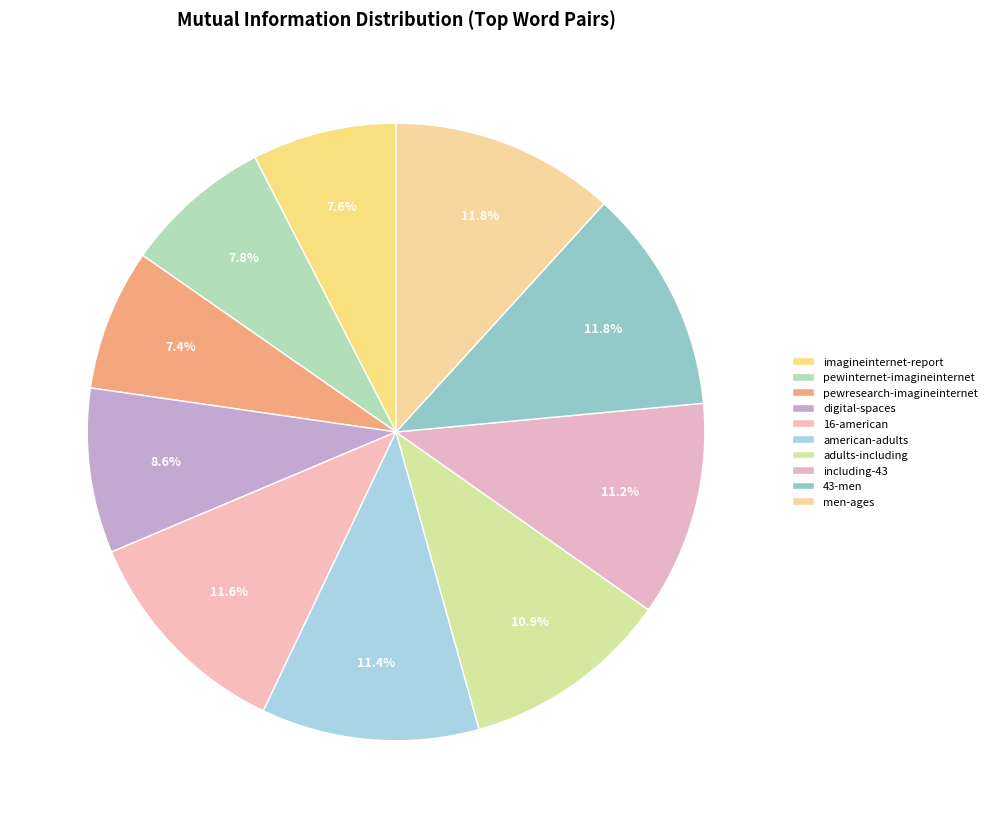

Is it true that including-43 is 19% of the pie?

False